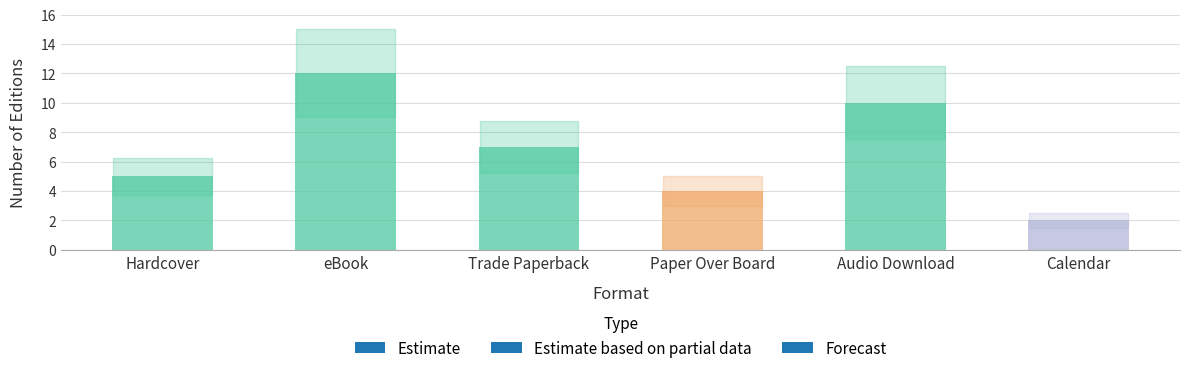

The value at Trade Paperback is 7. True or false?

True